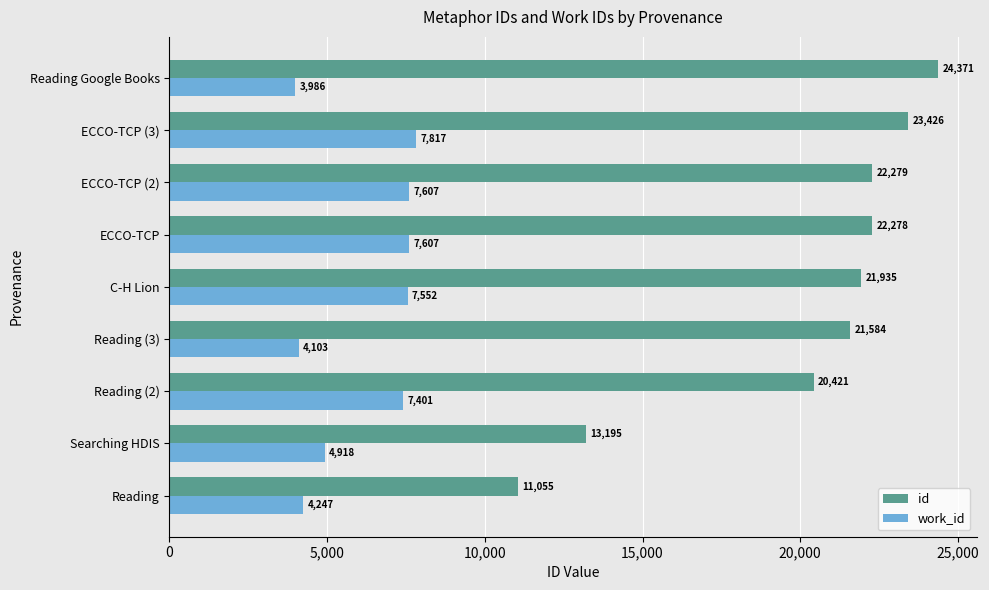

At which label is work_id closest to 5901?

Searching HDIS